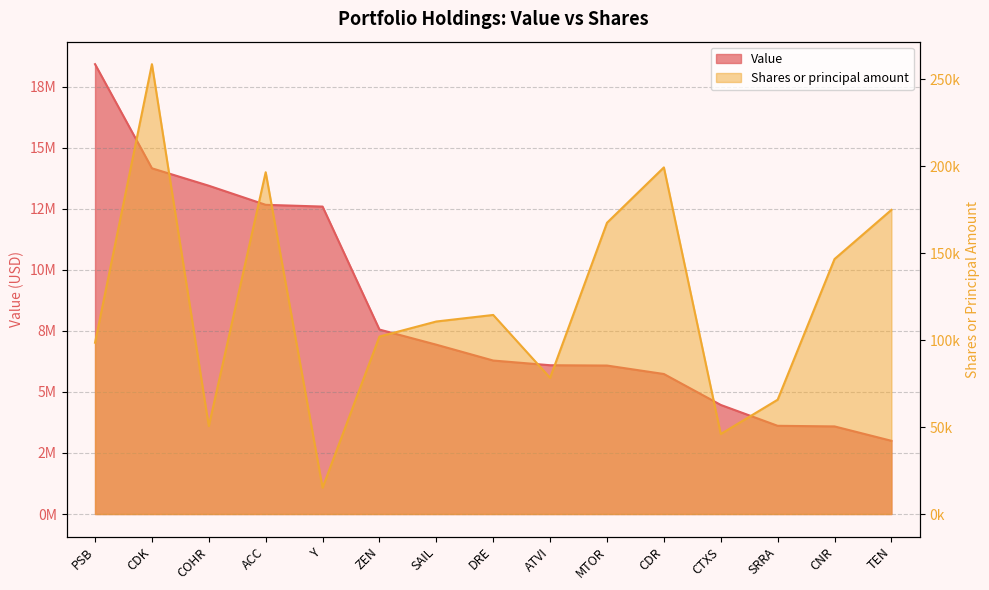

Which category has the lowest value in the Value series?

TEN